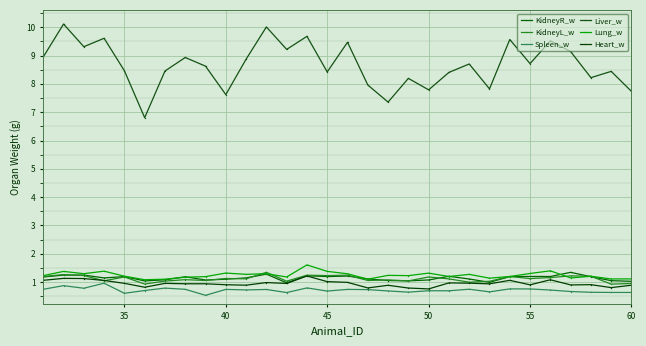

True or false: Lung_w and KidneyL_w intersect in this chart.

True